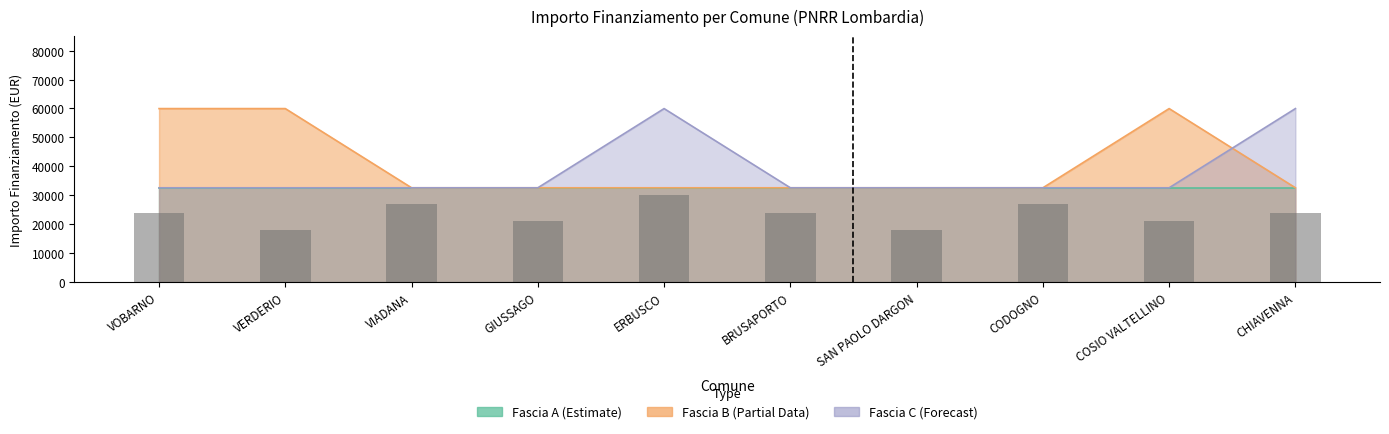

Rank the categories by value from lowest to highest.

VERDERIO, SAN PAOLO DARGON, GIUSSAGO, COSIO VALTELLINO, VOBARNO, BRUSAPORTO, CHIAVENNA, VIADANA, CODOGNO, ERBUSCO